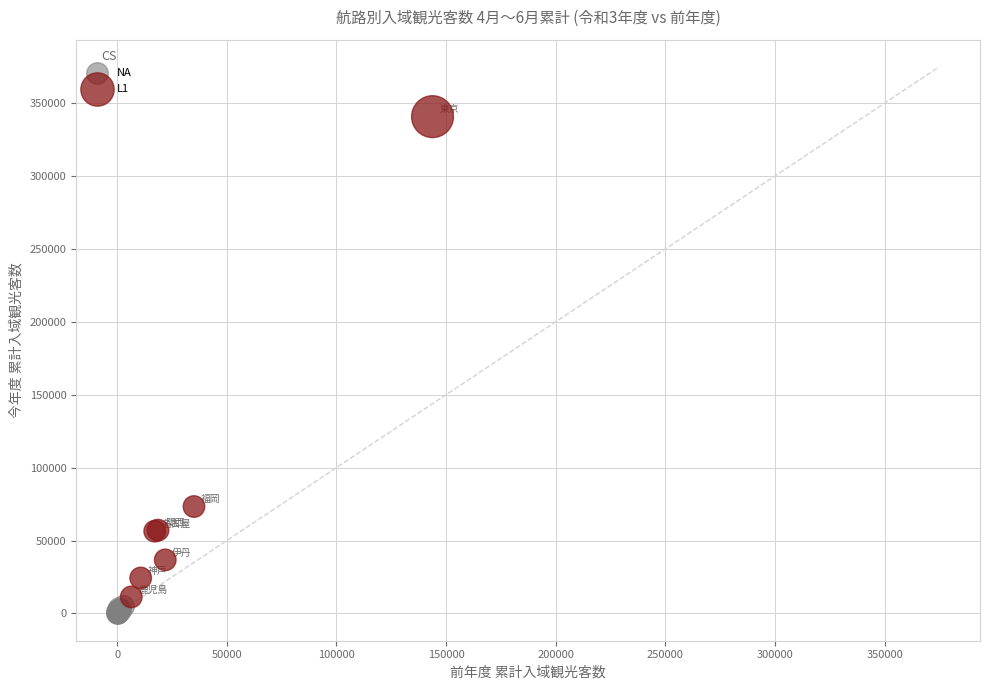

Which series has the widest spread of Y values?

L1